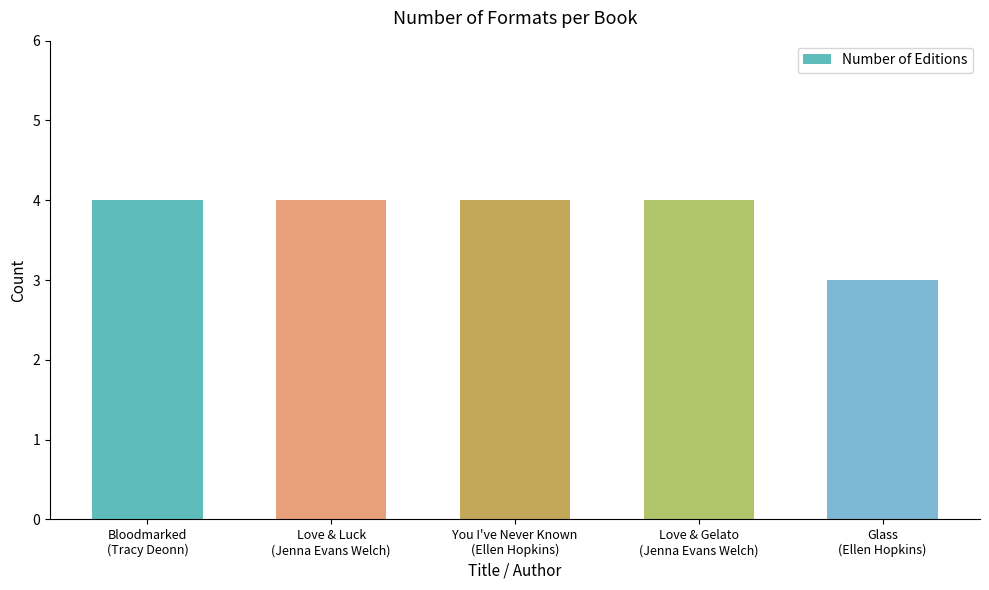

At which label is the value closest to 3?

Glass
(Ellen Hopkins)